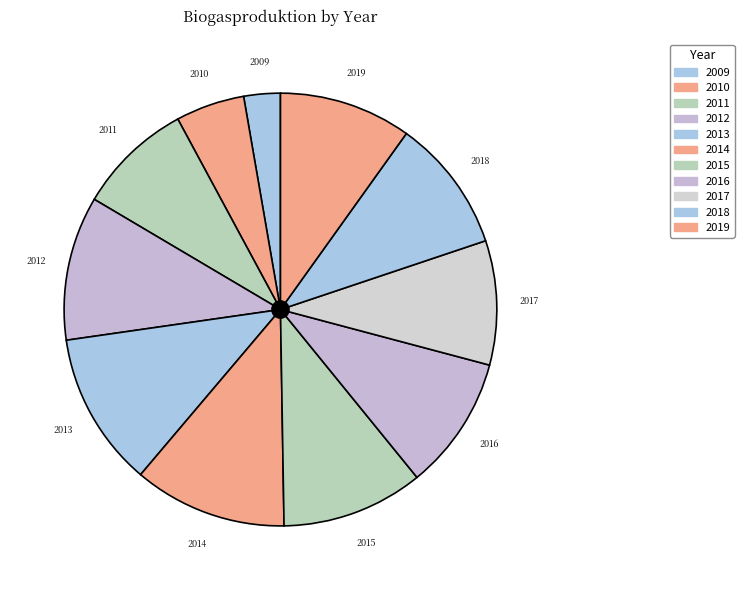

Which category has the smallest portion of the pie?

2009